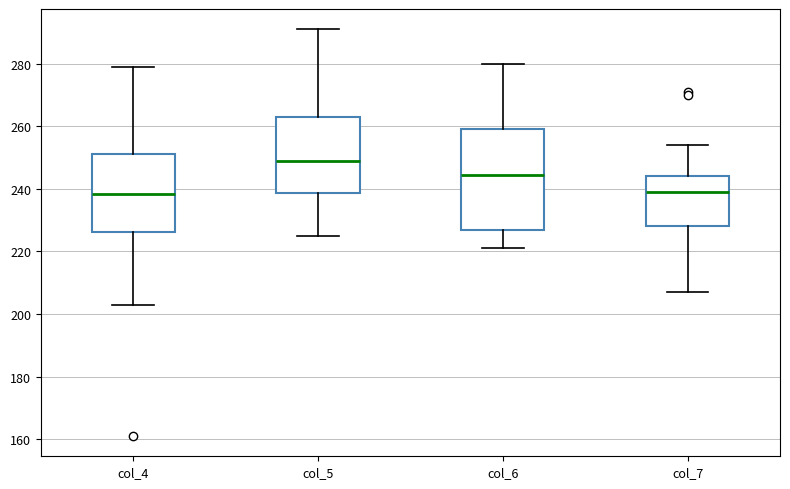

Reading left to right, transcribe this box plot: for each box, give where its median line is, the range the box spans, and where its two whiskers end, as read against the y-axis. The values are not printed on the chart, so give them approximately, as read against the axis.

col_4: median 238, box 226 to 252, whiskers 204 to 280
col_5: median 250, box 238 to 264, whiskers 226 to 292
col_6: median 244, box 228 to 260, whiskers 222 to 280
col_7: median 240, box 228 to 244, whiskers 208 to 254